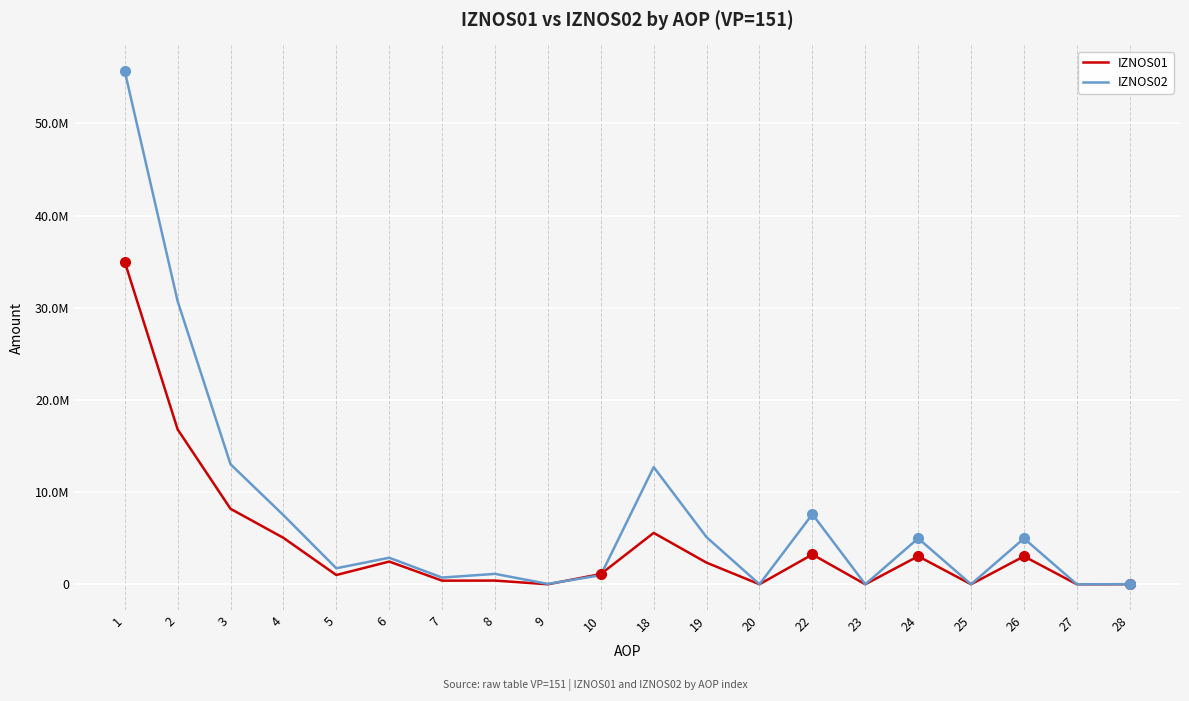

Between 6 and 8, which is larger?

6